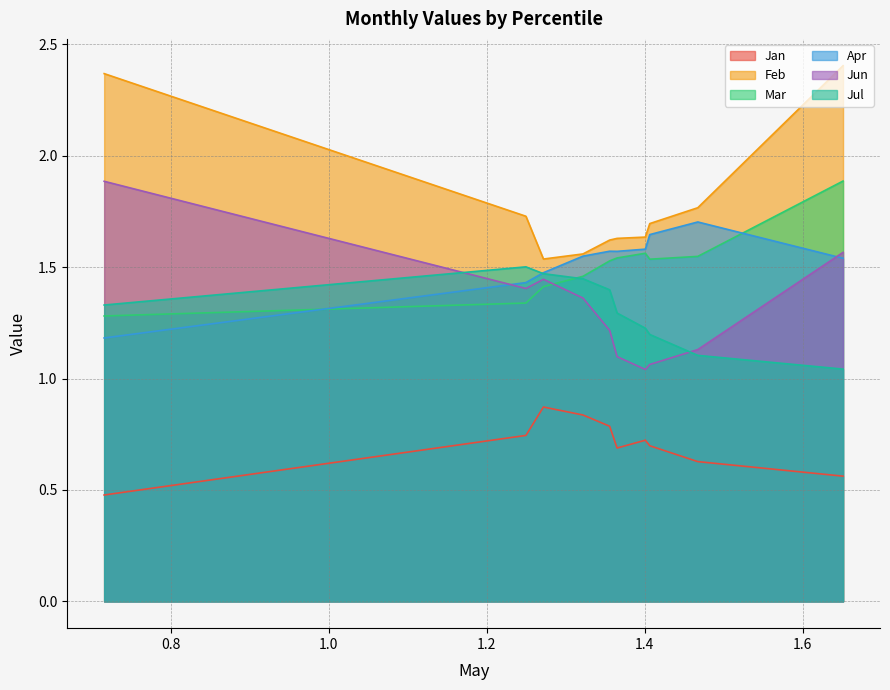

What is the lowest value of the Apr series?

1.2